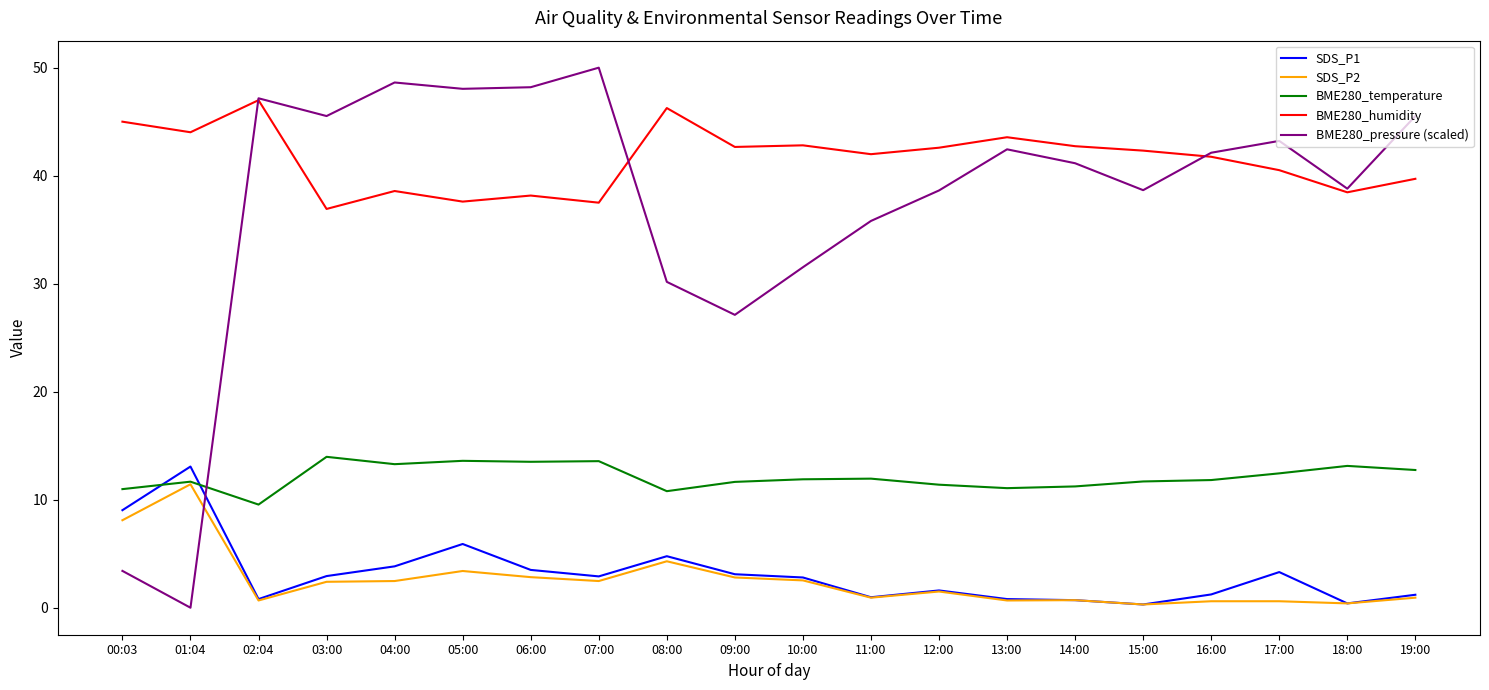

Is the value of BME280_temperature at 05:00 greater than the value of SDS_P1 at 00:03?

Yes